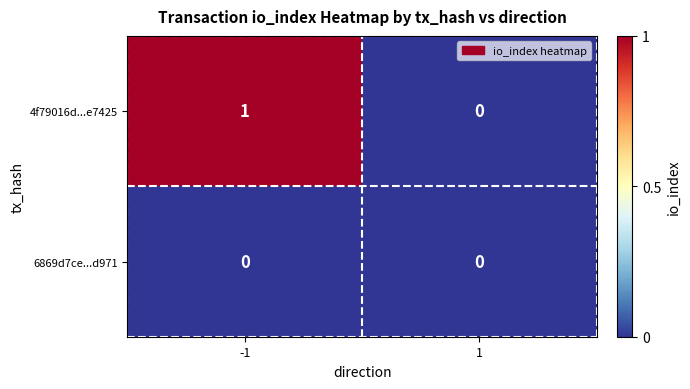

At which category does the chart reach its peak across all series?

-1